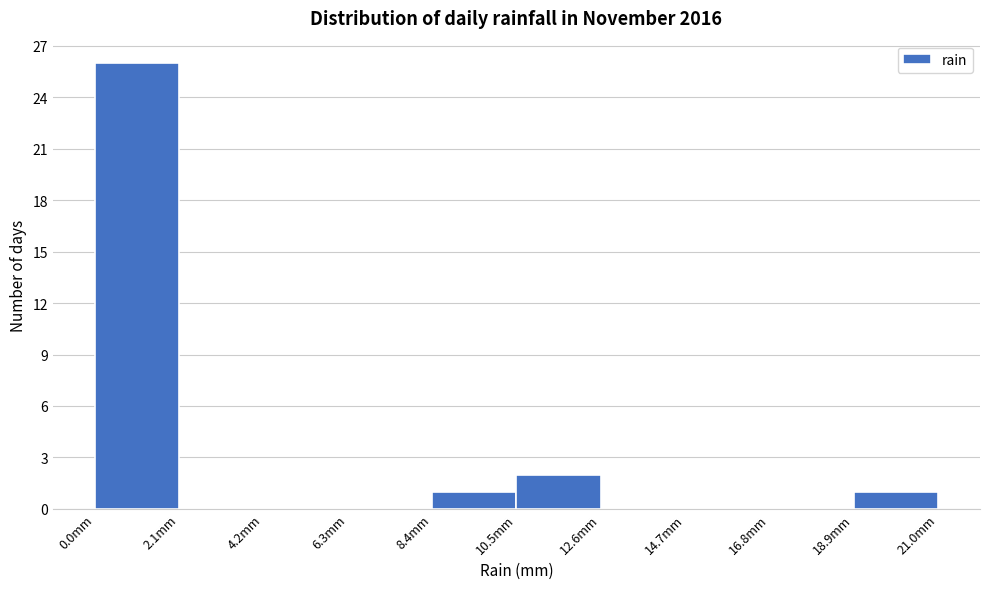

What is the height of the bar covering 8.4 to 10.5 on the x-axis? Neither the bar edges nor the heights are printed on the chart, so give them approximately, as read against the axes.

1